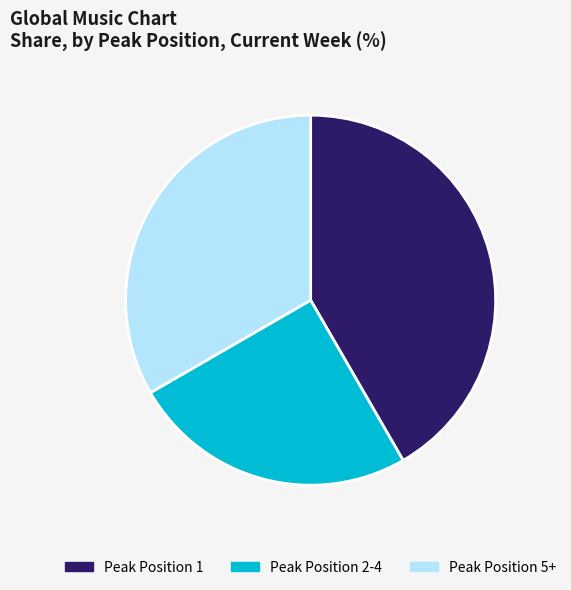

Rank the categories by value from highest to lowest.

Peak Position 1, Peak Position 5+, Peak Position 2-4